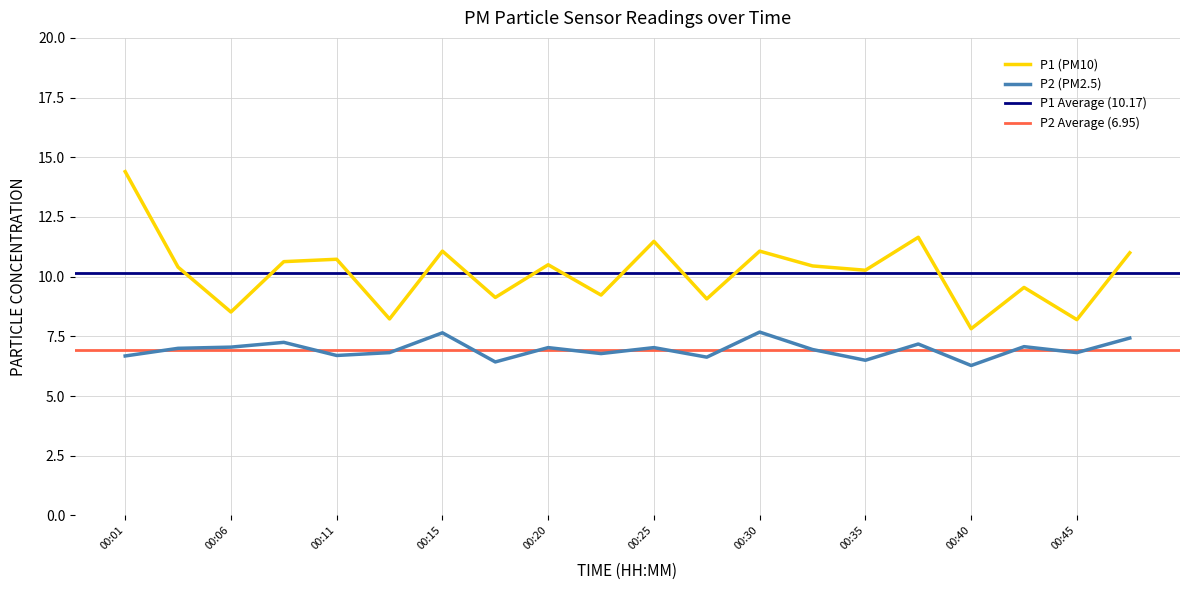

List the series in order of their peak value, highest first.

P1, P2